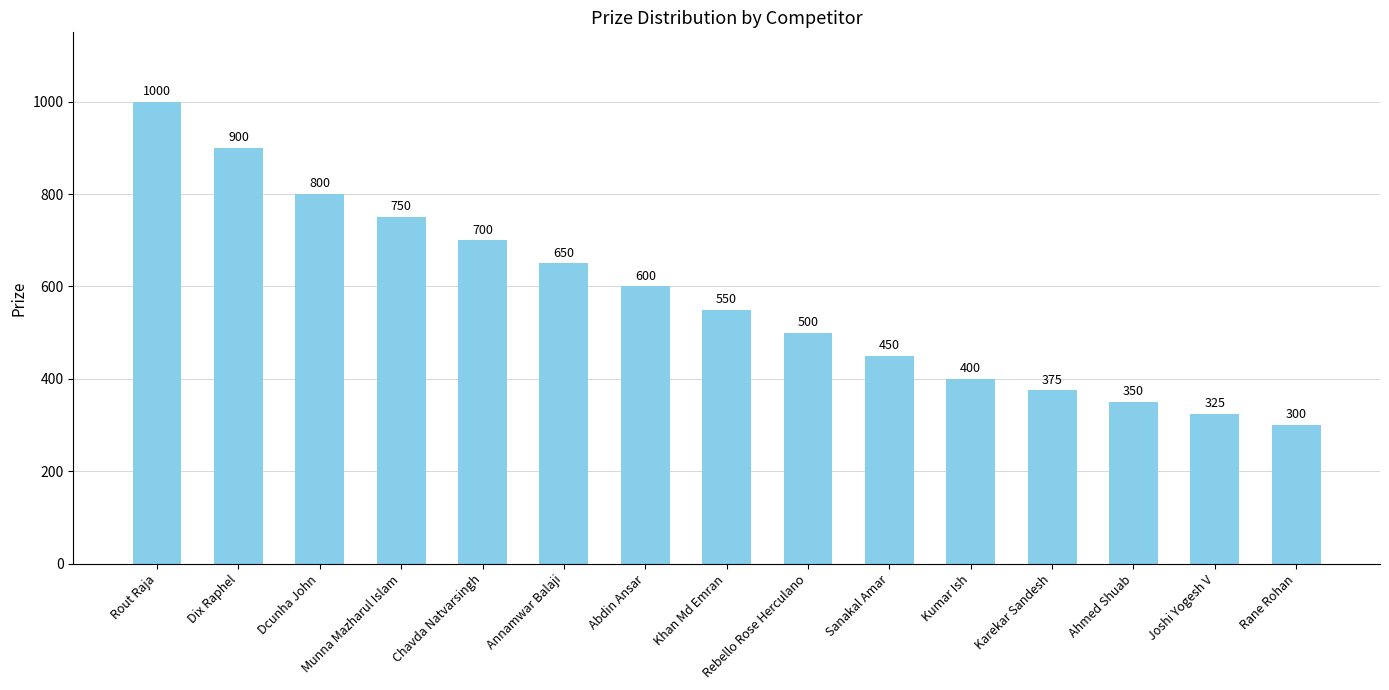

Read the value at Dcunha John, to the nearest 10.

800